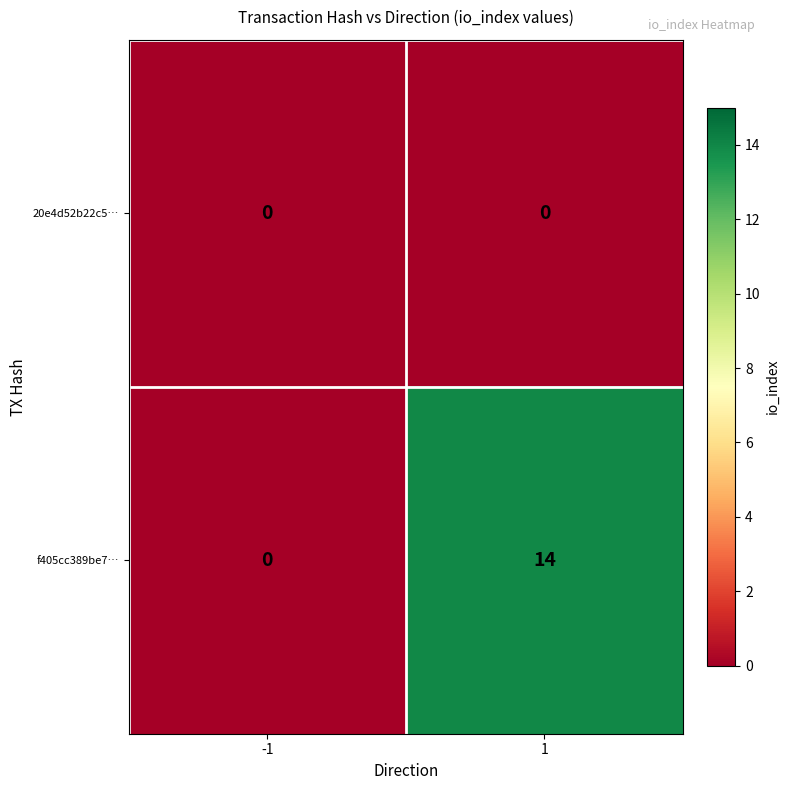

Which series has the largest total across all categories?

f405cc389be7…